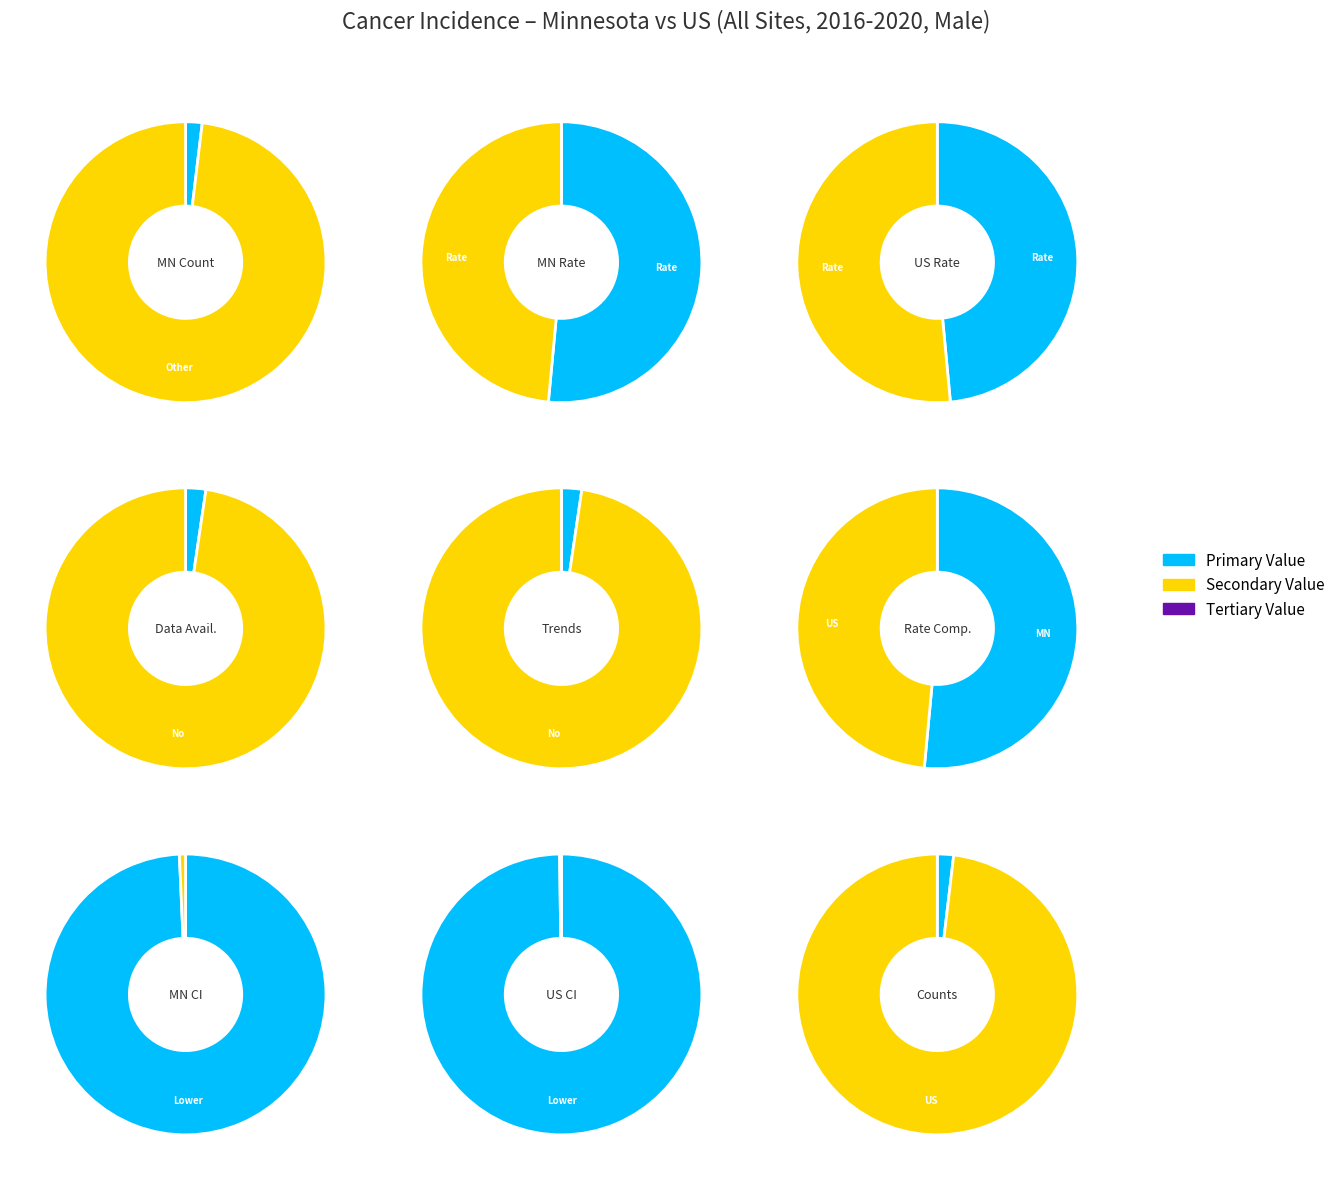

Is there any slice that represents more than half of the pie?

Yes